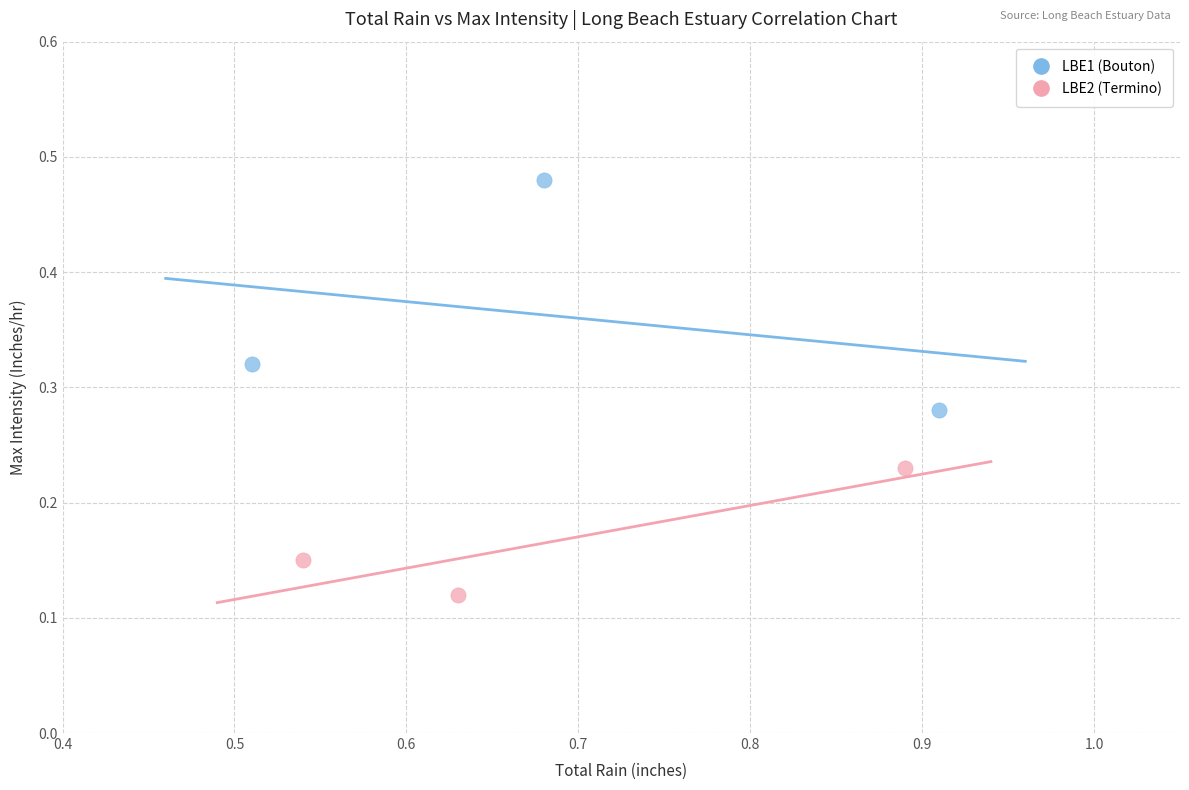

Which series reaches the maximum Y coordinate?

LBE1 (Bouton)